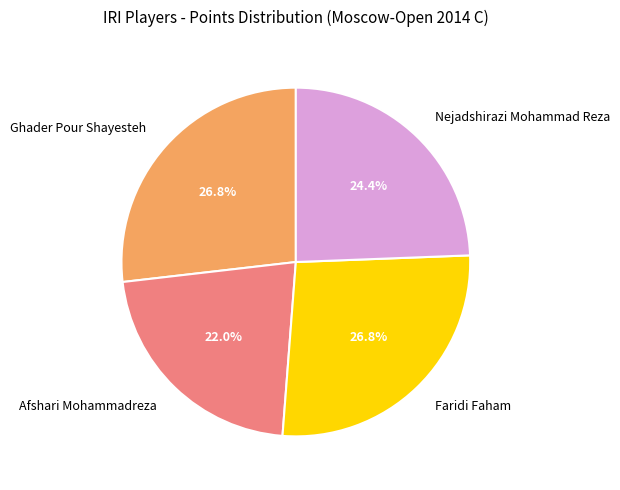

How much of the chart is everything except Nejadshirazi Mohammad Reza?

75.6%